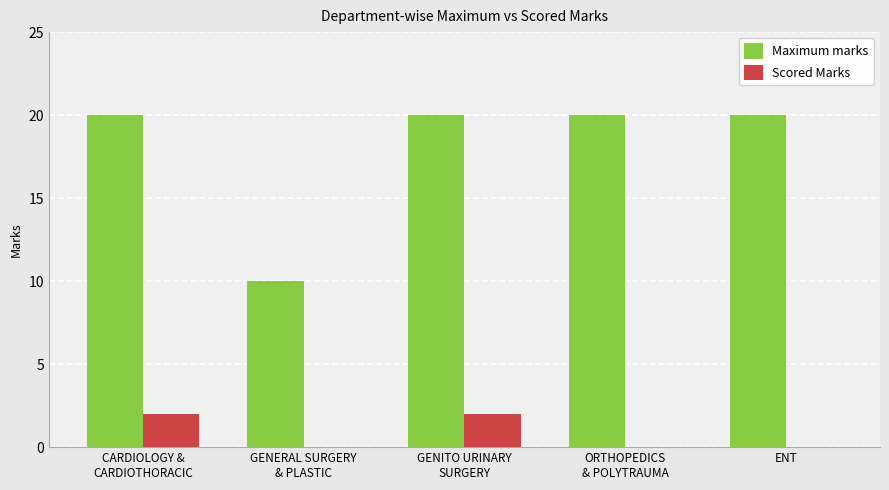

How many groups of bars are there?

5